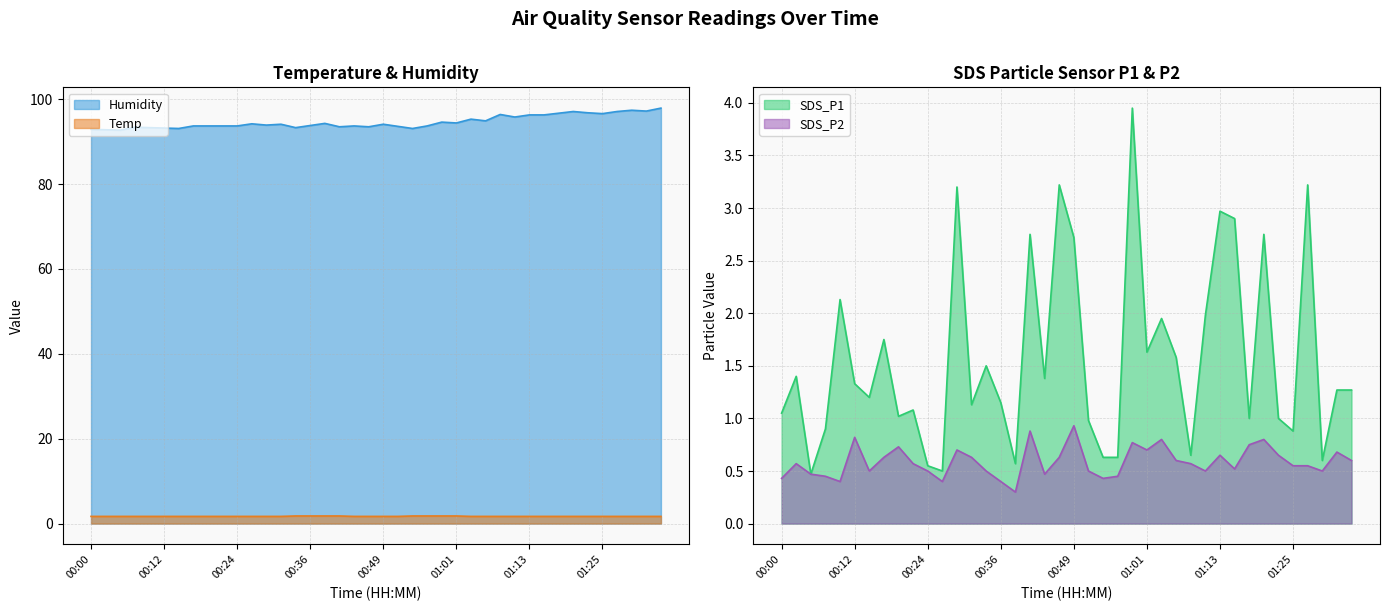

In SDS_P1, how many points are lower than both neighbors (excluding endpoints)?

12